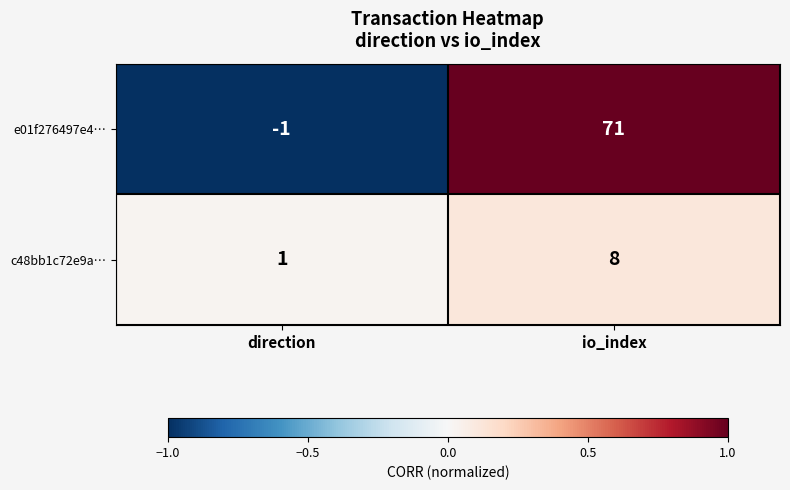

Reading right to left, list all the values displayed in this chart.

e01f276497e4…: io_index=71	direction=-1
c48bb1c72e9a…: io_index=8	direction=1